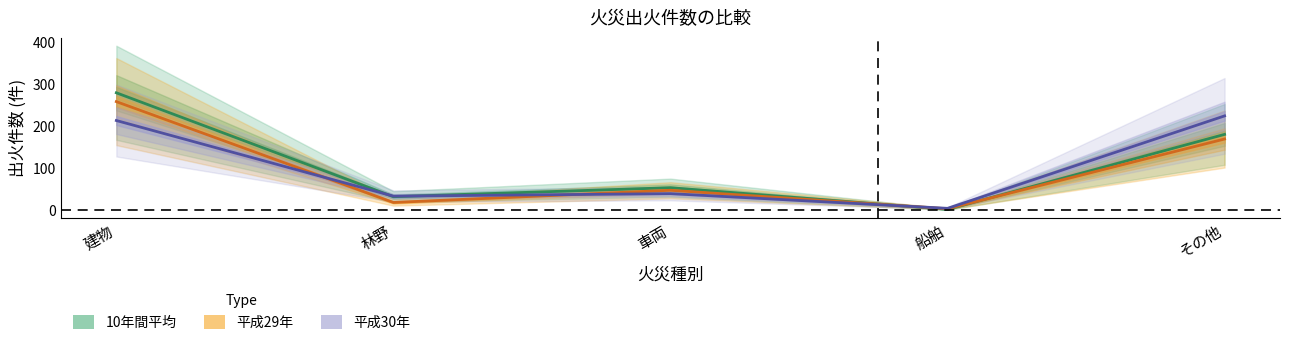

Reading left to right, list all the values displayed in this chart.

10年間平均: 280.0	32.7	54.1	2.5	181.0
平成29年: 259.0	19.0	48.0	4.0	170.0
平成30年: 214.0	34.0	40.0	5.0	225.0